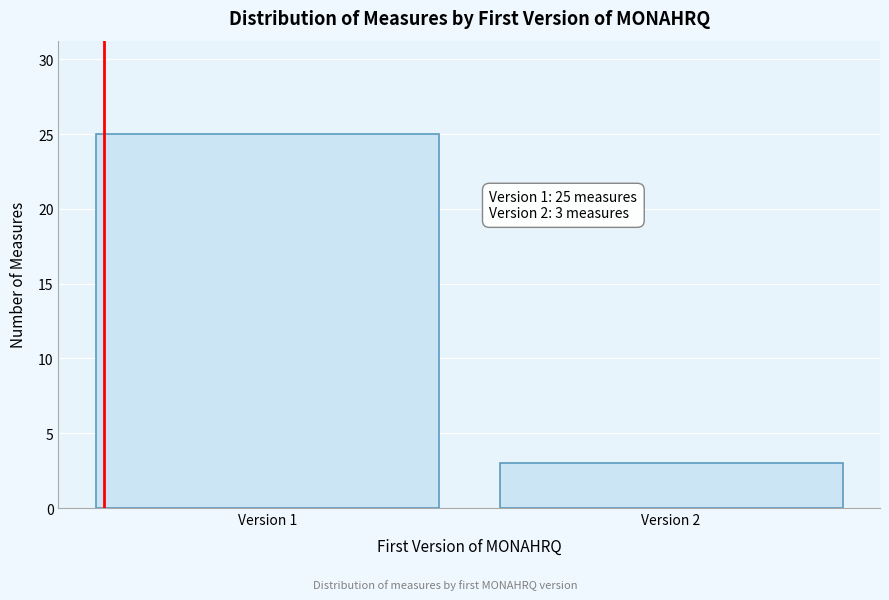

Reading left to right, transcribe all the data shown in this chart.

Version 1=25	Version 2=3